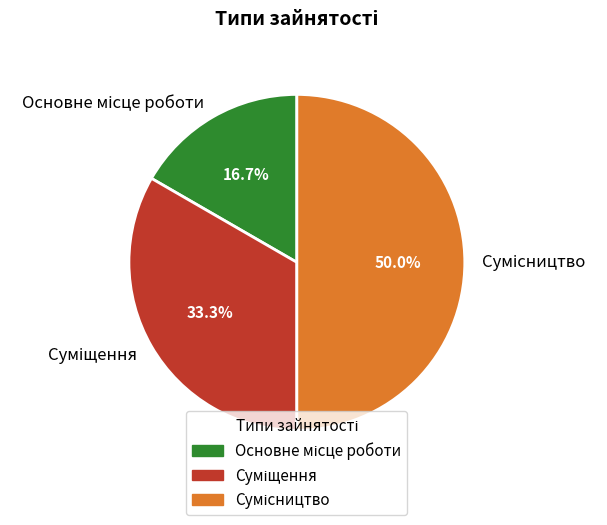

Count the number of slices in the pie.

3